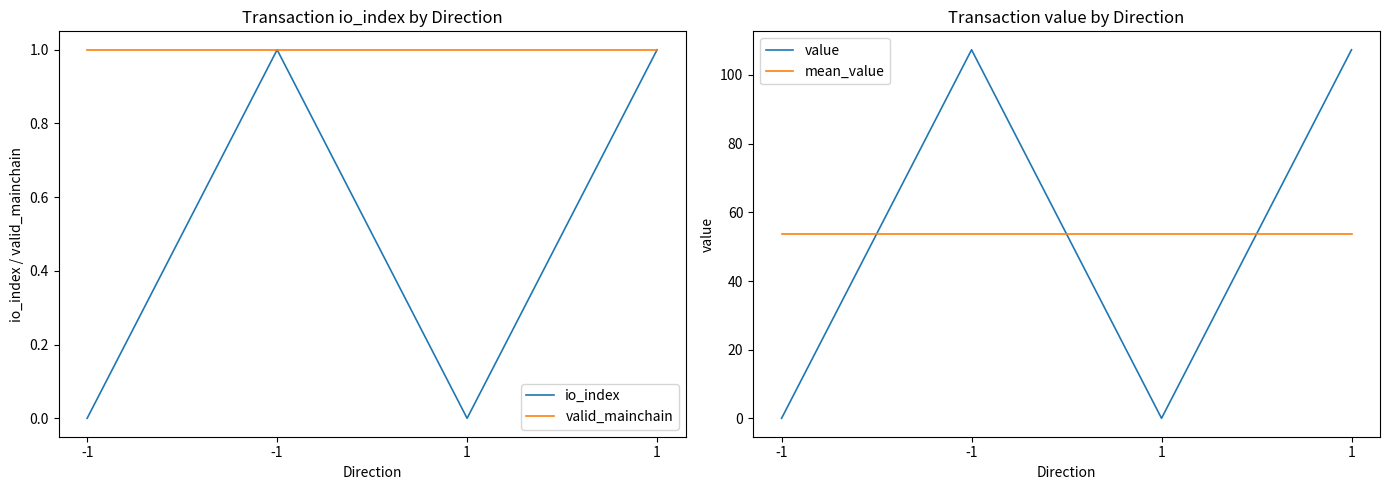

Which label corresponds to the largest value in the chart?

-1